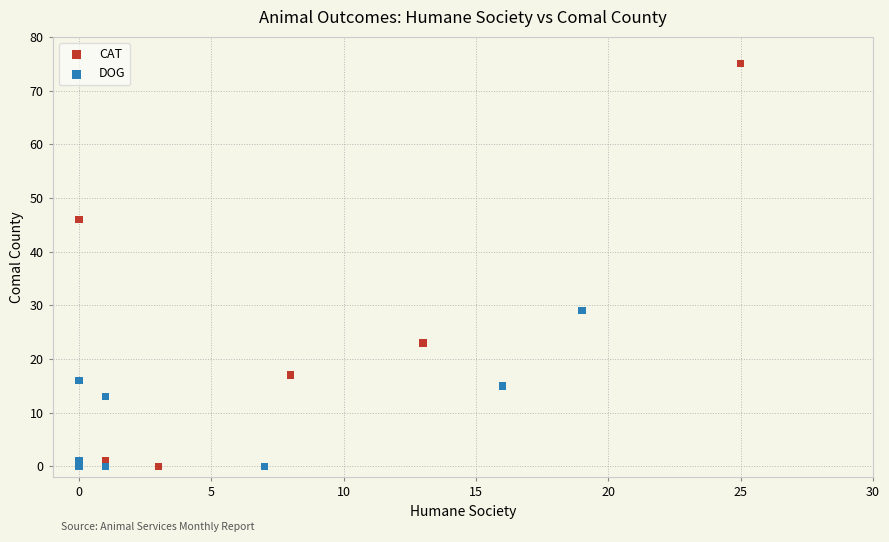

Which series has the largest Y range (max minus min)?

CAT